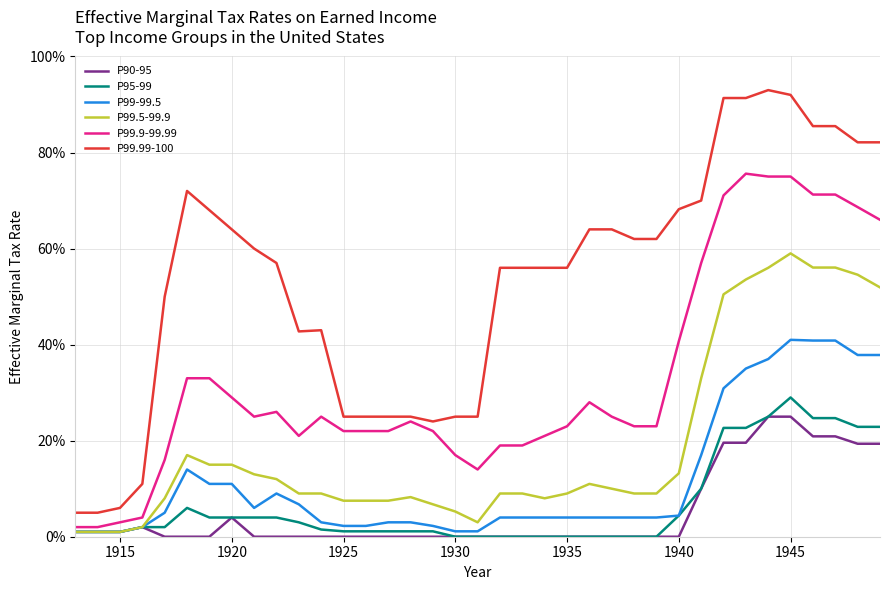

Rank the series by their maximum value, from lowest to highest.

P90-95, P95-99, P99-99.5, P99.5-99.9, P99.9-99.99, P99.99-100